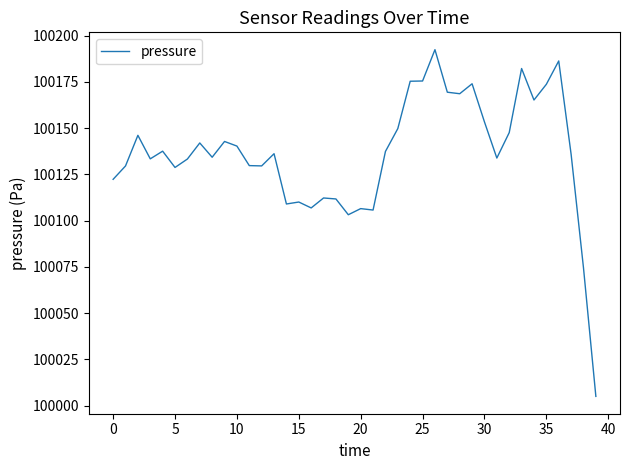

What is the difference between the maximum and minimum values?

187.5